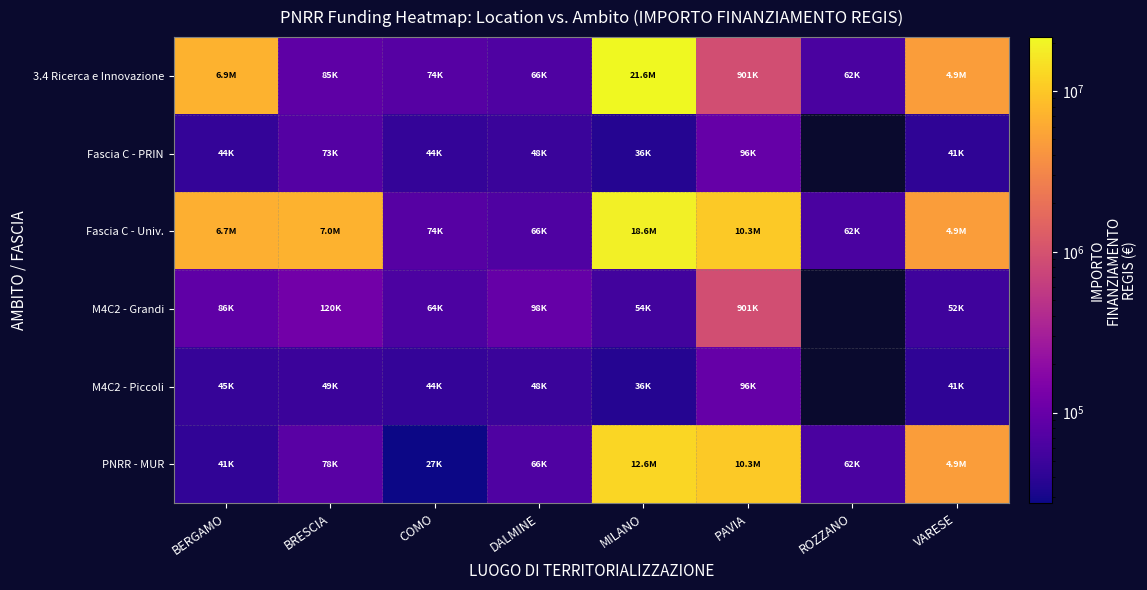

How many values in the Fascia C - PRIN series exceed 47794?

3